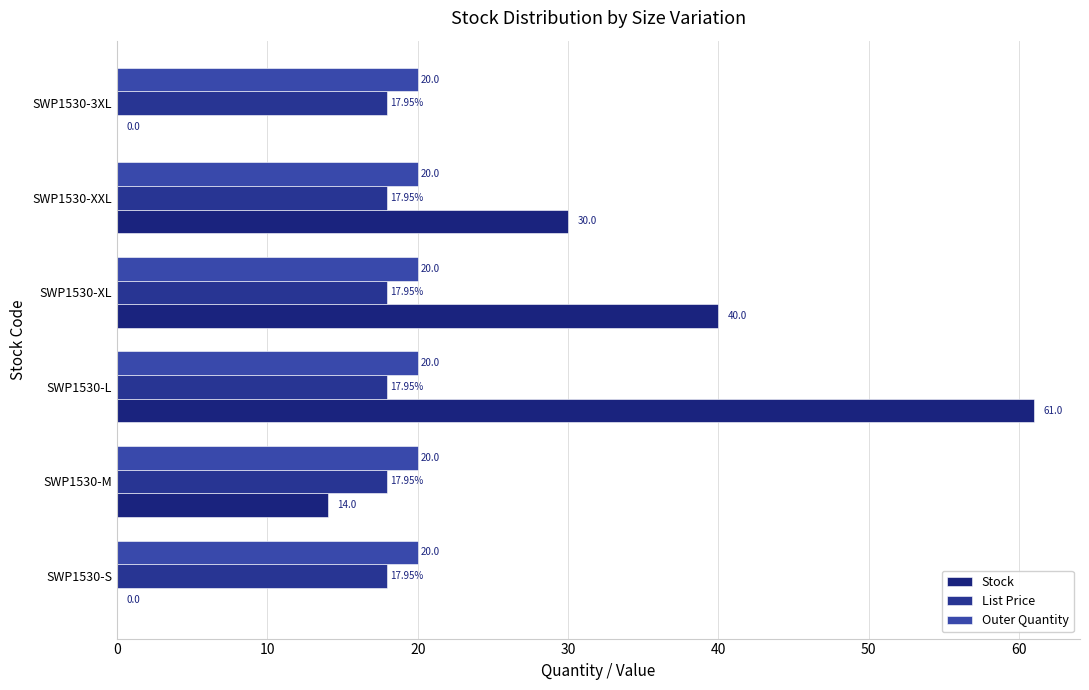

How many distinct data groups are displayed?

3